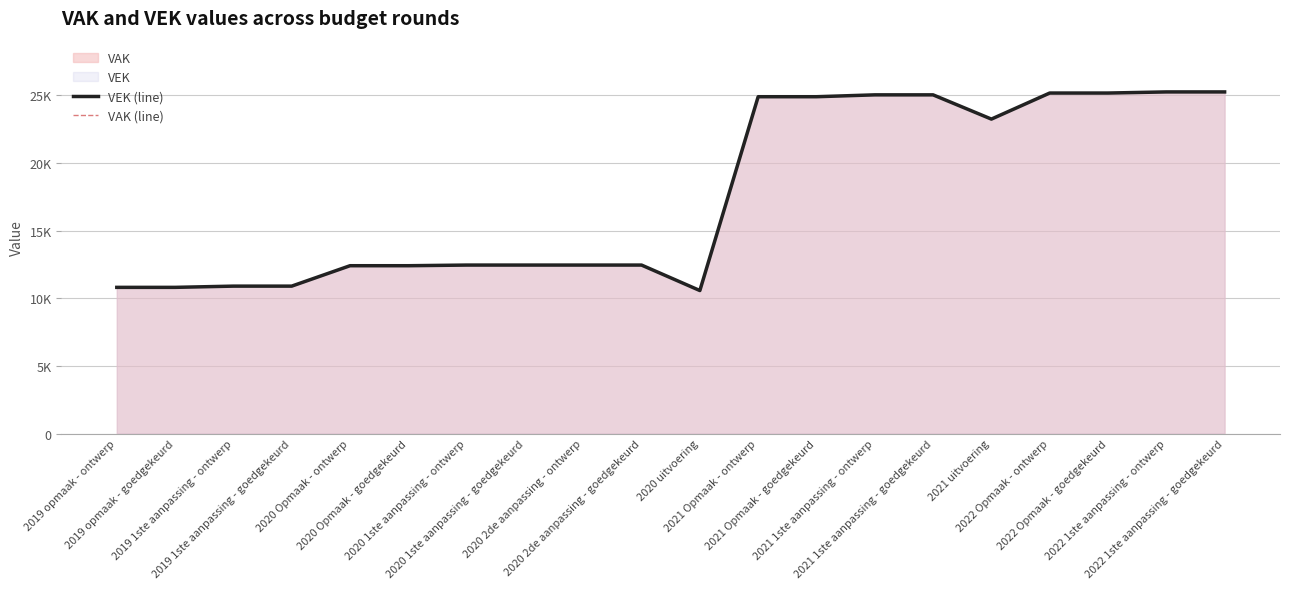

Which series changed the most between 2020 uitvoering and 2021 1ste aanpassing - goedgekeurd?

VEK (line)